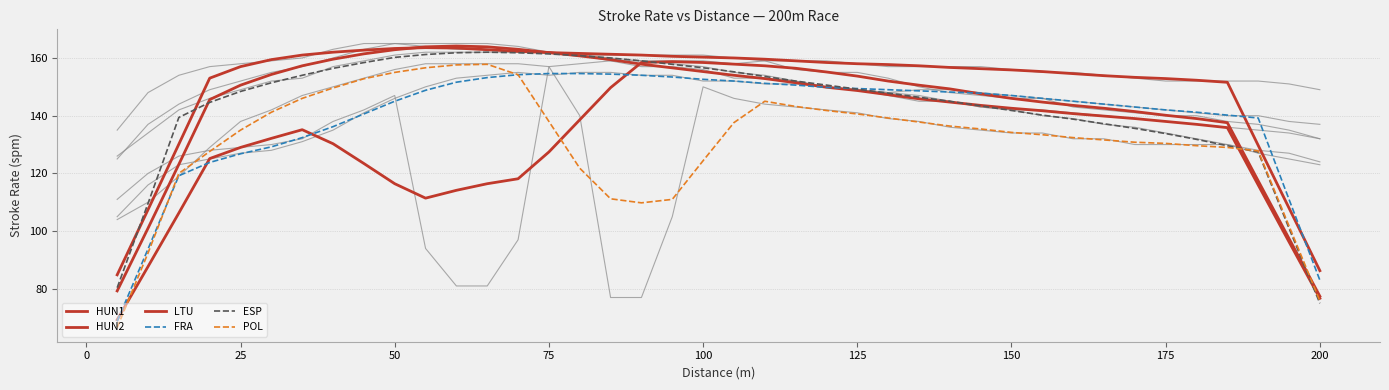

Reading left to right, transcribe all the data shown in this chart.

HUN1: 69.3	87.7	106.3	125.1	129.0	132.1	135.1	130.3	123.4	116.4	111.4	114.1	116.4	118.1	127.4	138.6	149.7	158.4	158.7	158.4	157.9	157.3	156.4	155.1	153.7	152.0	150.6	149.3	147.6	146.0	144.7	143.6	142.6	141.4	140.1	139.0	137.6	117.4	97.4	77.4
HUN2: 79.3	101.0	123.1	145.6	150.6	154.3	157.3	159.6	161.4	162.9	163.9	164.1	163.9	163.0	161.9	160.7	159.4	157.9	156.6	155.3	154.0	152.9	151.4	149.9	148.7	147.3	145.9	144.7	143.6	142.6	141.7	140.7	139.9	139.0	138.0	137.0	135.9	116.0	96.3	76.7
LTU: 84.9	107.4	130.1	153.0	157.0	159.4	161.0	162.0	162.7	163.3	163.6	163.4	162.9	162.3	161.9	161.6	161.3	161.0	160.6	160.3	160.0	159.6	159.0	158.4	158.0	157.7	157.3	156.7	156.3	155.9	155.3	154.6	153.9	153.3	152.9	152.3	151.6	129.7	108.0	86.3
FRA: 68.8	93.8	119.2	123.8	126.8	129.2	132.4	136.2	140.6	145.0	148.8	151.6	153.2	154.2	154.6	154.6	154.4	154.0	153.4	152.6	152.0	151.2	150.6	149.8	149.4	149.0	148.6	148.2	147.8	147.0	146.0	145.0	144.0	143.0	142.0	141.2	140.2	139.2	111.0	83.0
ESP: 80.4	109.6	139.4	144.6	148.4	151.4	154.0	156.4	158.4	160.2	161.2	161.8	162.0	161.8	161.4	160.8	160.0	159.0	157.8	156.6	155.2	153.6	152.0	150.6	149.2	147.8	146.4	145.0	143.4	141.8	140.2	138.8	137.2	135.6	133.8	131.8	129.6	127.4	101.0	75.0
POL: 66.6	92.4	120.0	127.6	135.0	141.2	146.0	149.6	152.8	155.0	156.6	157.6	157.8	154.2	138.0	121.8	111.2	109.8	111.0	124.4	137.6	145.0	143.2	141.8	140.6	139.2	137.8	136.4	135.4	134.2	133.4	132.4	131.6	130.8	130.4	129.6	129.0	127.8	101.8	75.8